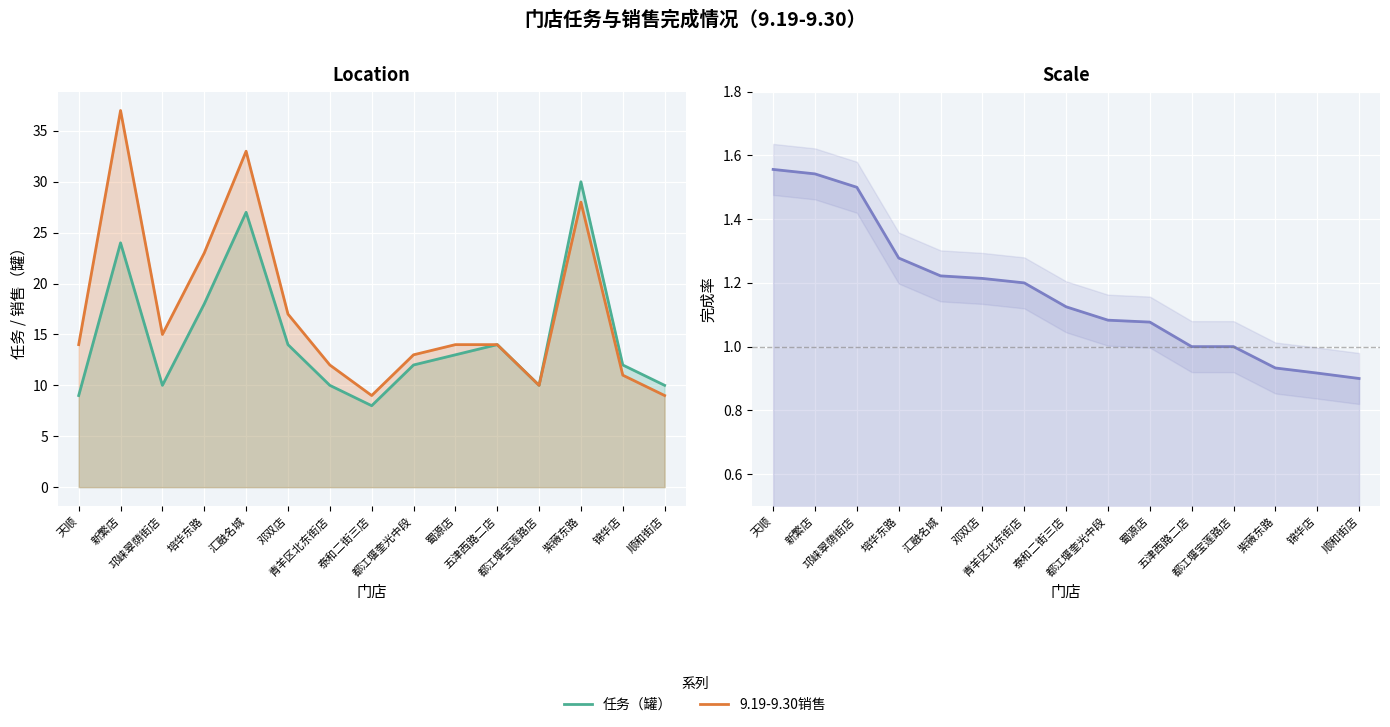

The value of 任务（罐） at 培华东路 is 12.4. True or false?

False